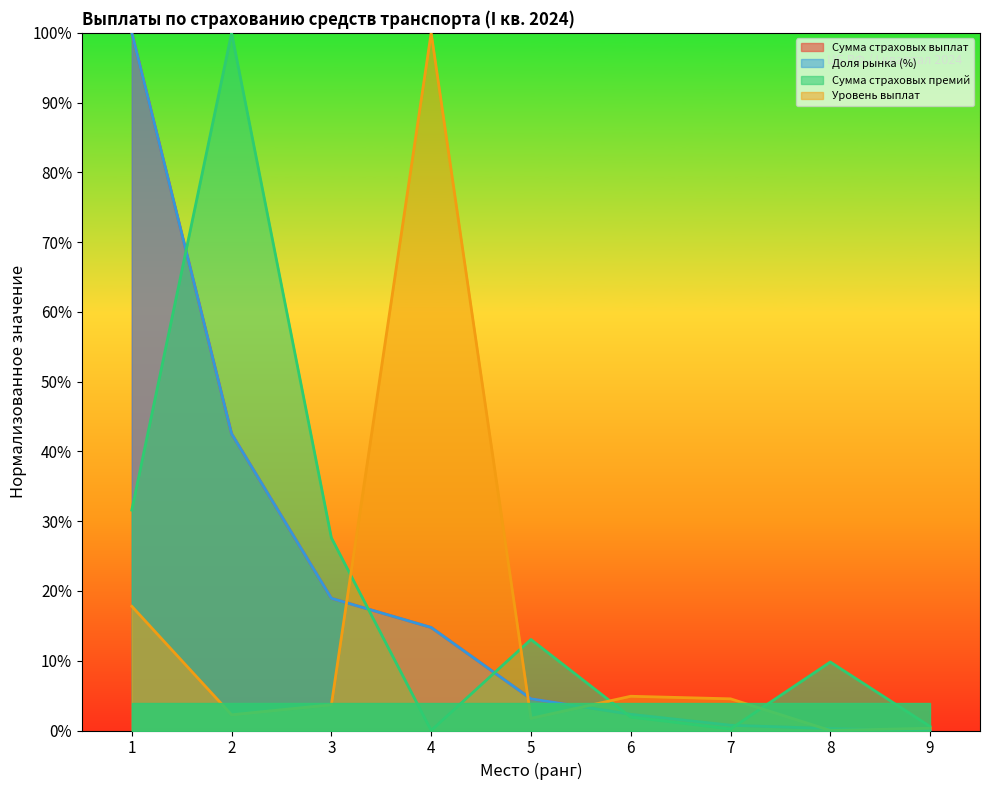

The value of Сумма страховых выплат at 5 is 0.0. True or false?

True